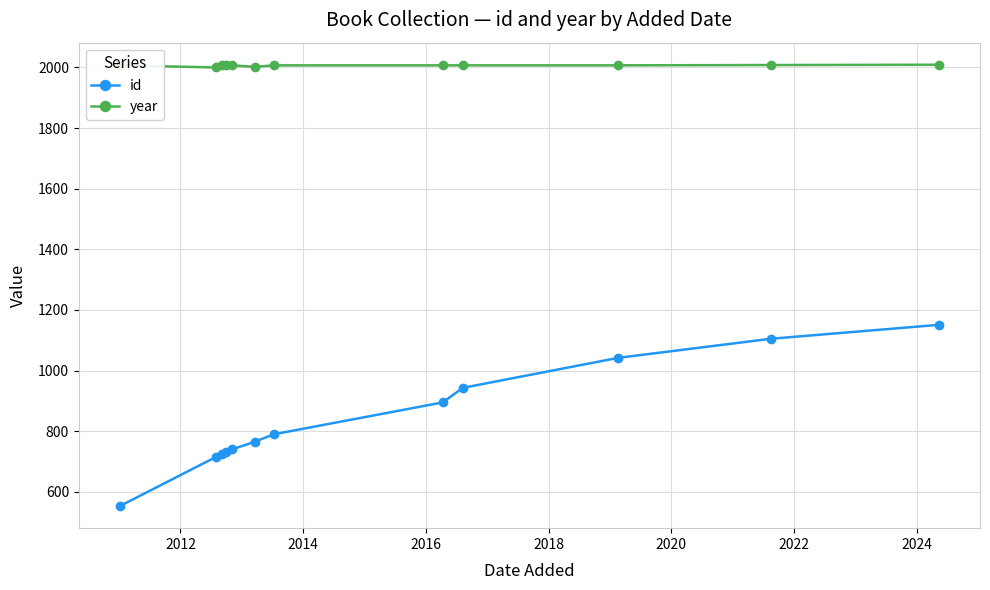

What is the sum of all year values?

24075